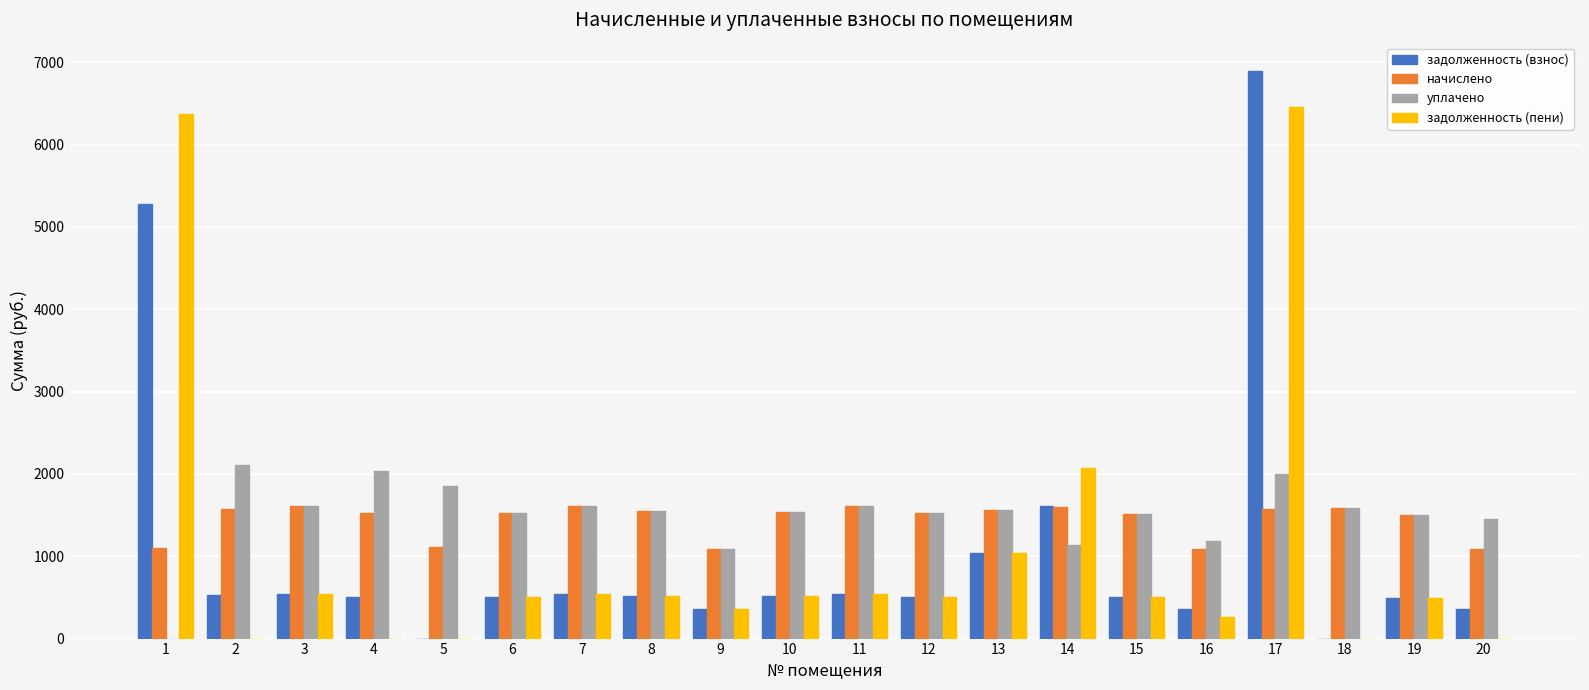

Between 17 and 20, which series saw the biggest shift?

задолженность (взнос)